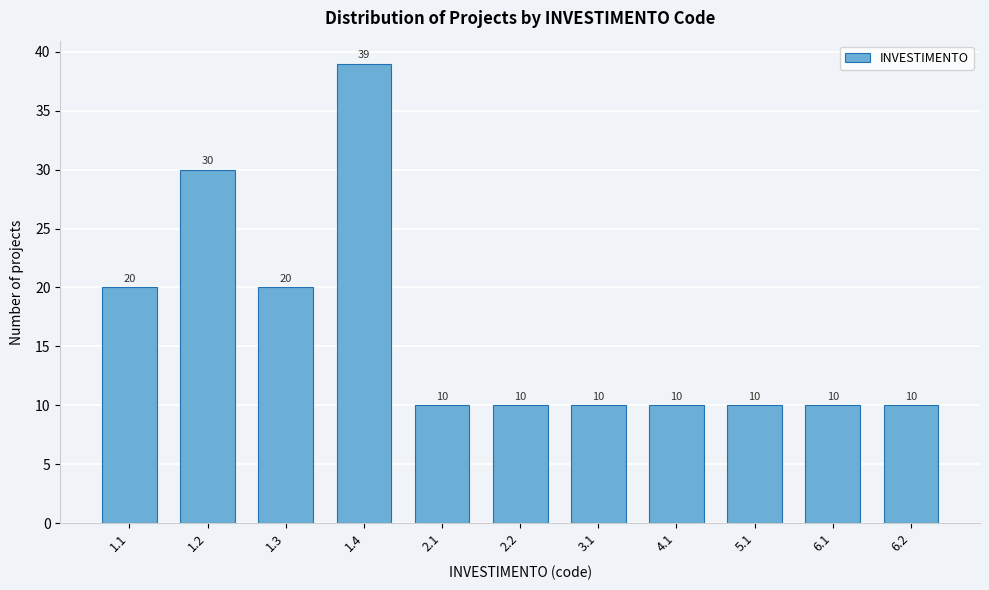

Reading left to right, what are all the values shown in this chart?

1.1=20	1.2=30	1.3=20	1.4=39	2.1=10	2.2=10	3.1=10	4.1=10	5.1=10	6.1=10	6.2=10